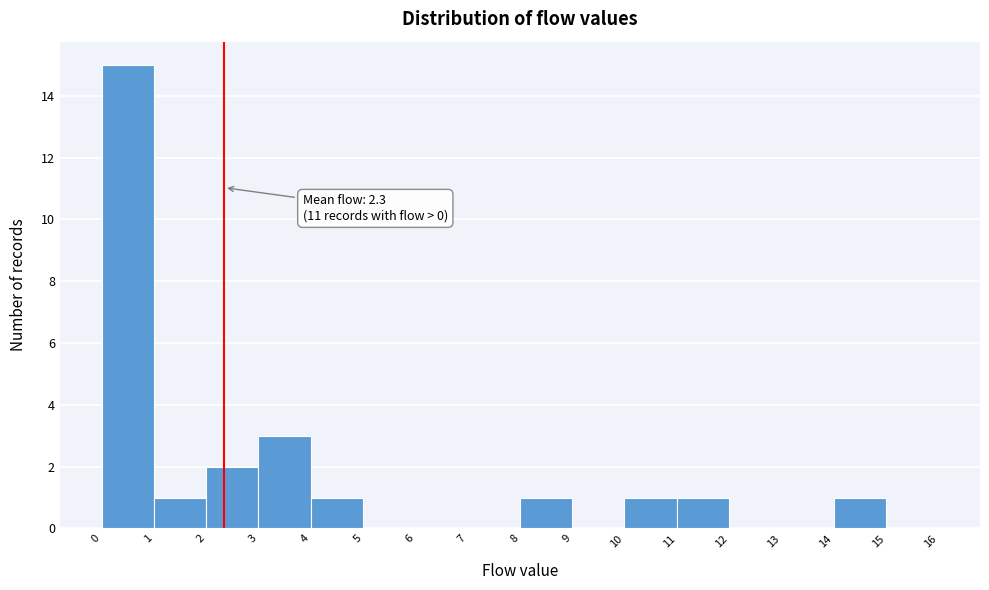

Which range on the x-axis has the tallest bar?

0 to 1